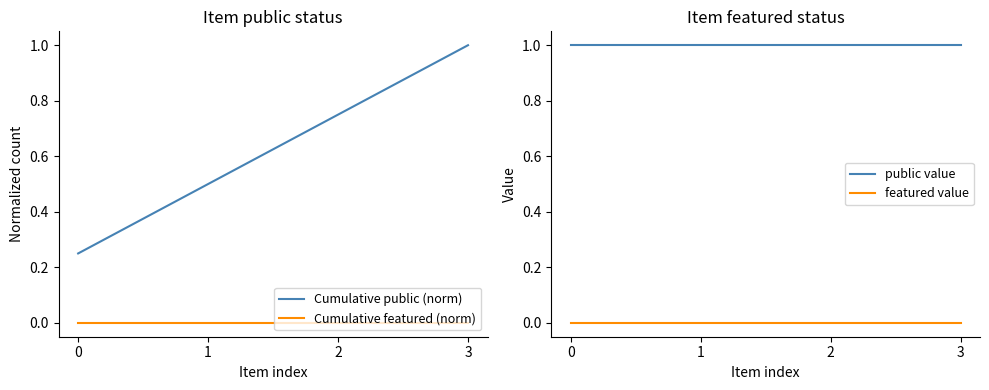

Reading left to right, transcribe all the data shown in this chart.

Cumulative public (norm): 0.2	0.5	0.8	1.0
Cumulative featured (norm): 0.0	0.0	0.0	0.0
public value: 1.0	1.0	1.0	1.0
featured value: 0.0	0.0	0.0	0.0